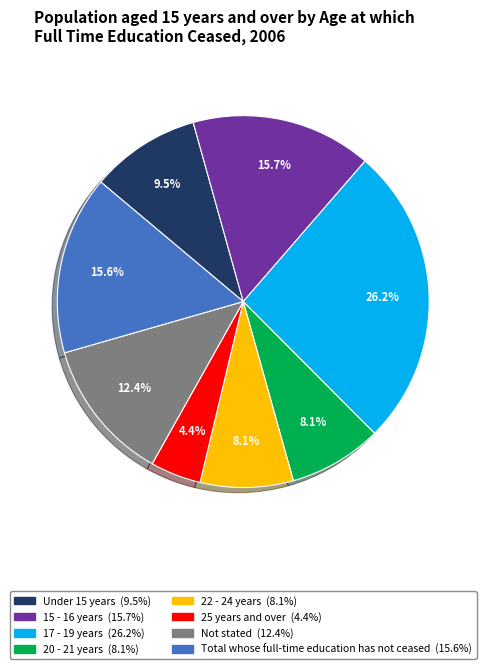

To the nearest percent, what is the difference between the largest and smallest slice percentages?

22%